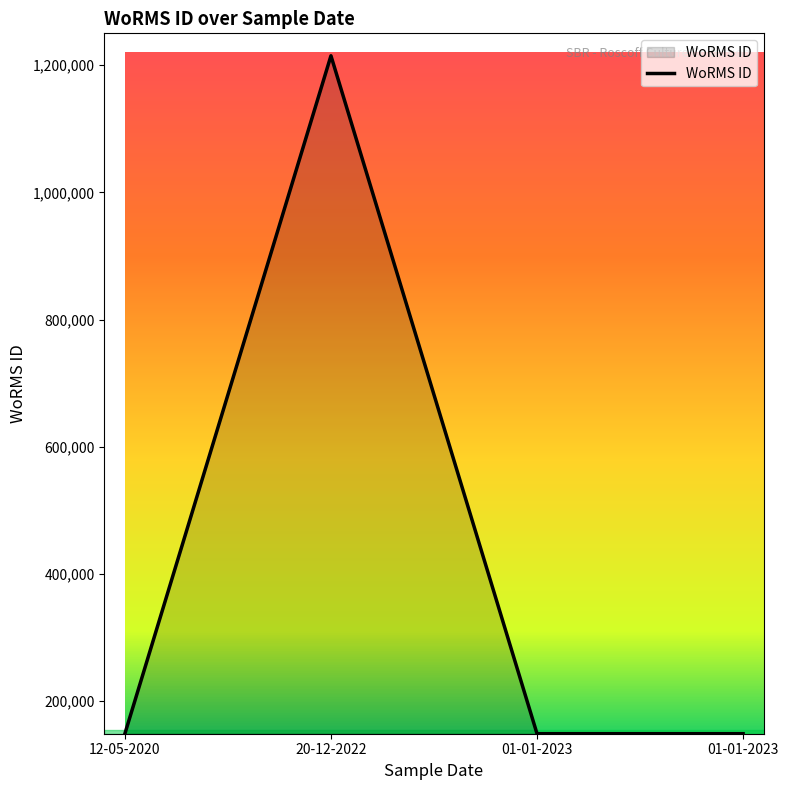

What is the label of the 4th point from the left?

01-01-2023